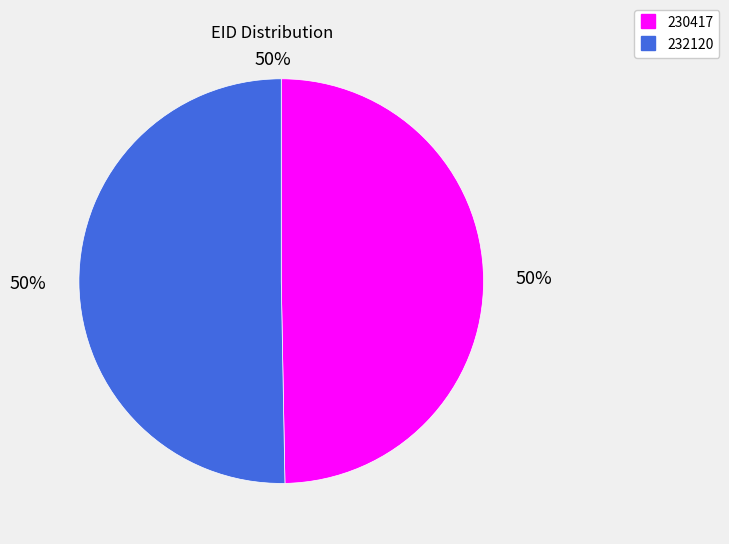

The 230417 slice represents 40% of the pie. True or false?

False